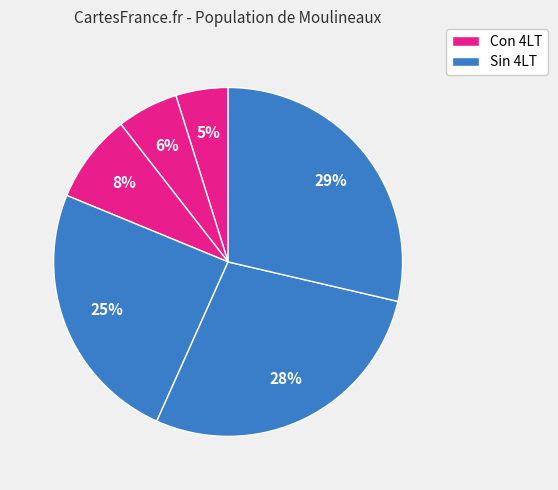

How many segments does this pie chart have?

6